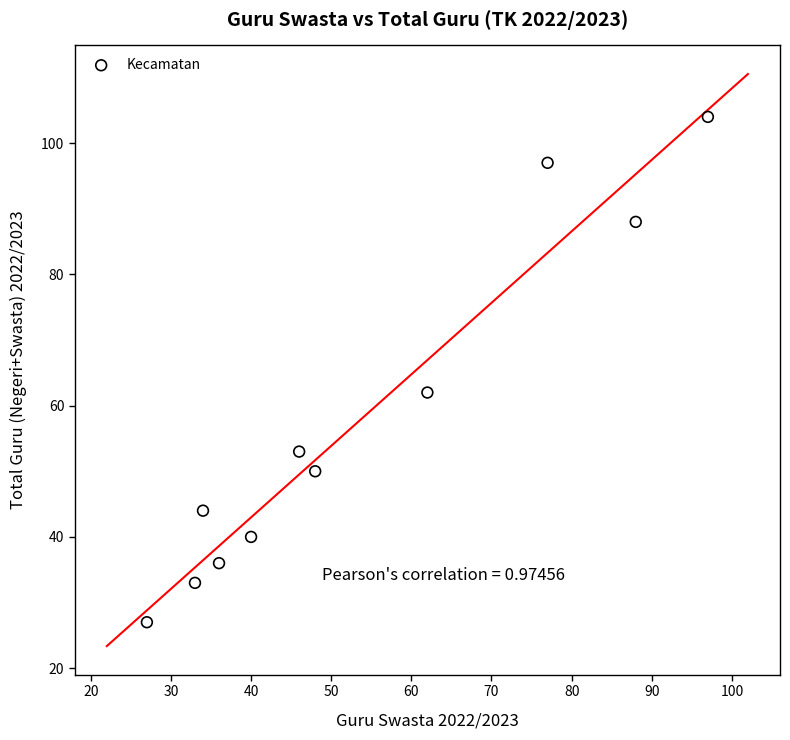

What Y value in the scatter plot is closest to 65?

62